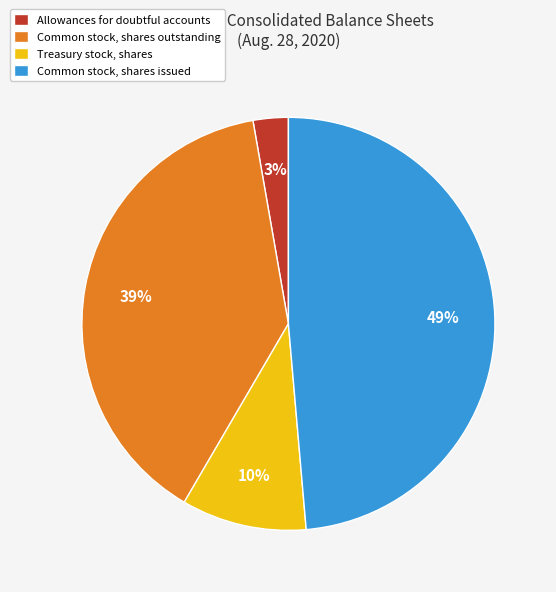

Does Allowances for doubtful accounts account for over 50% of the chart?

No